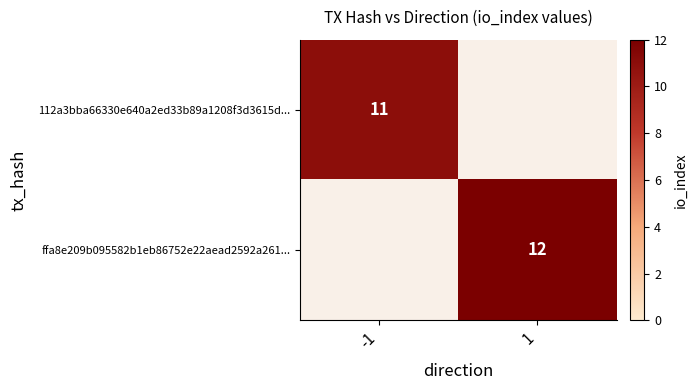

Is it true that ffa8e209b095582b1eb86752e22aead2592a261... equals 17.1 at 1?

False